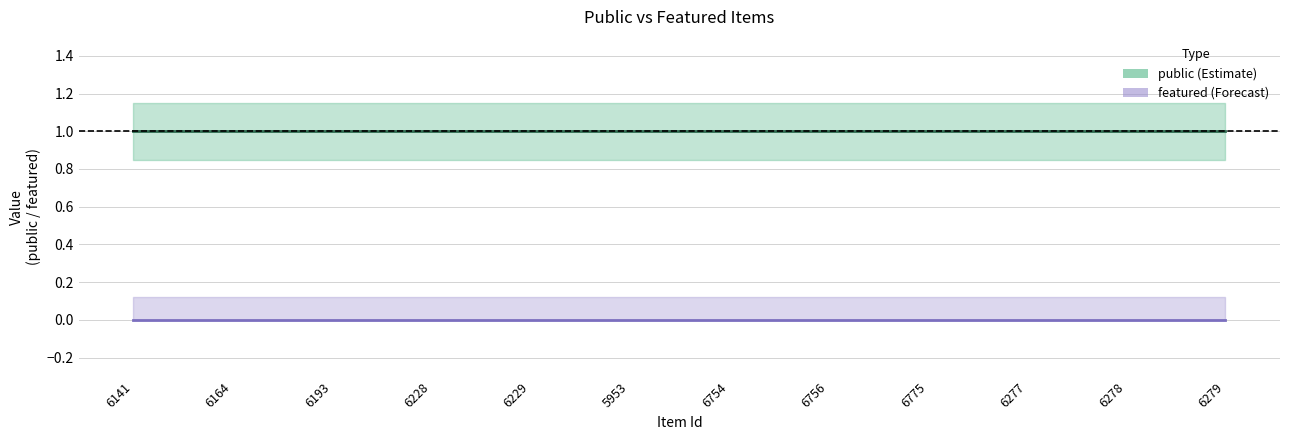

At which category is the sum across all series the highest?

6141